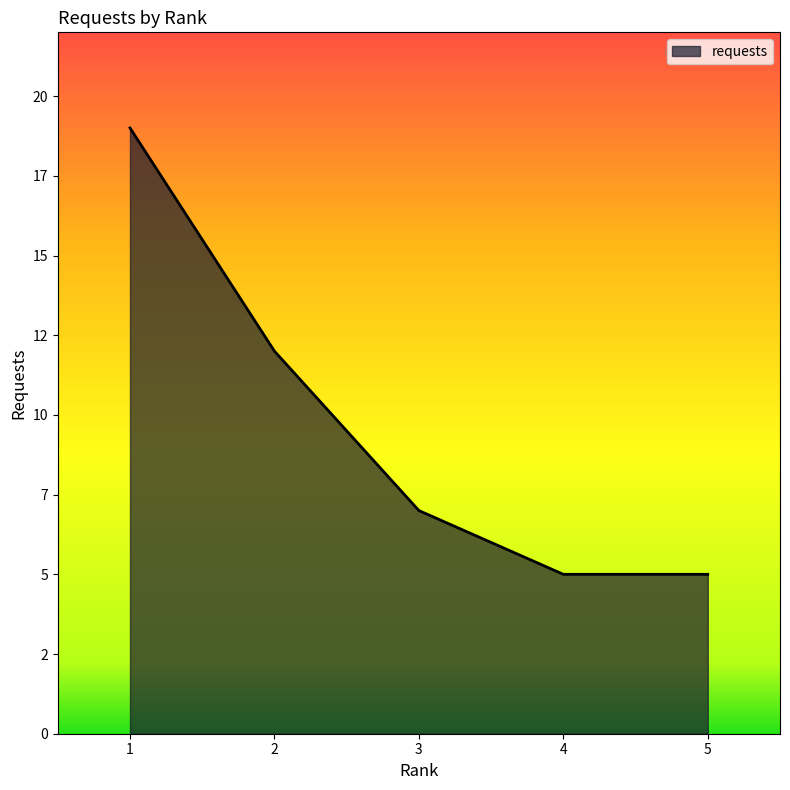

Where is the data nearest to the value 12?

2